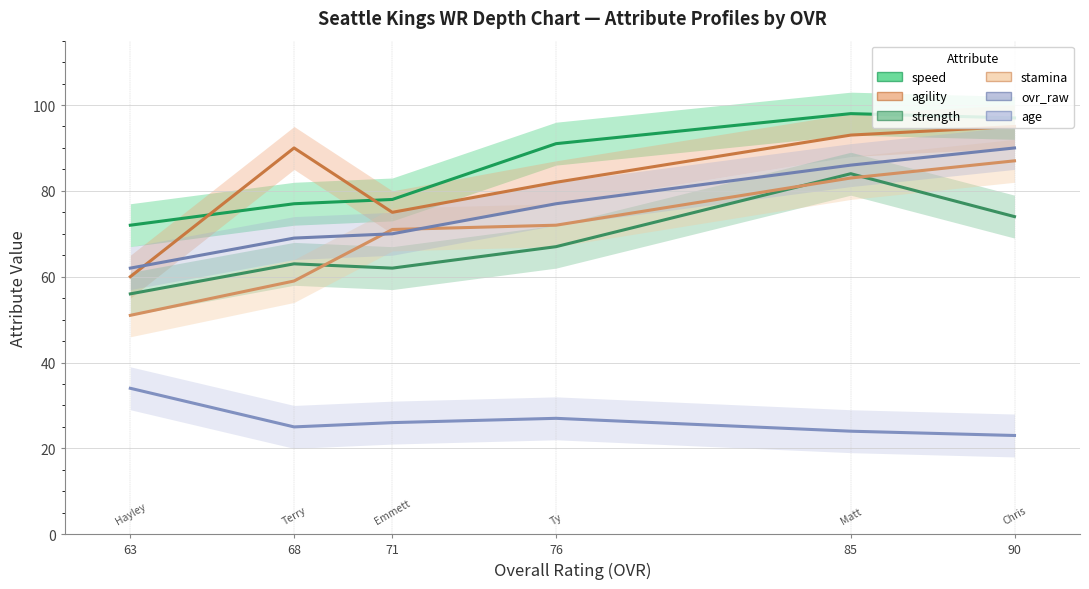

True or false: speed and age cross at least once.

False